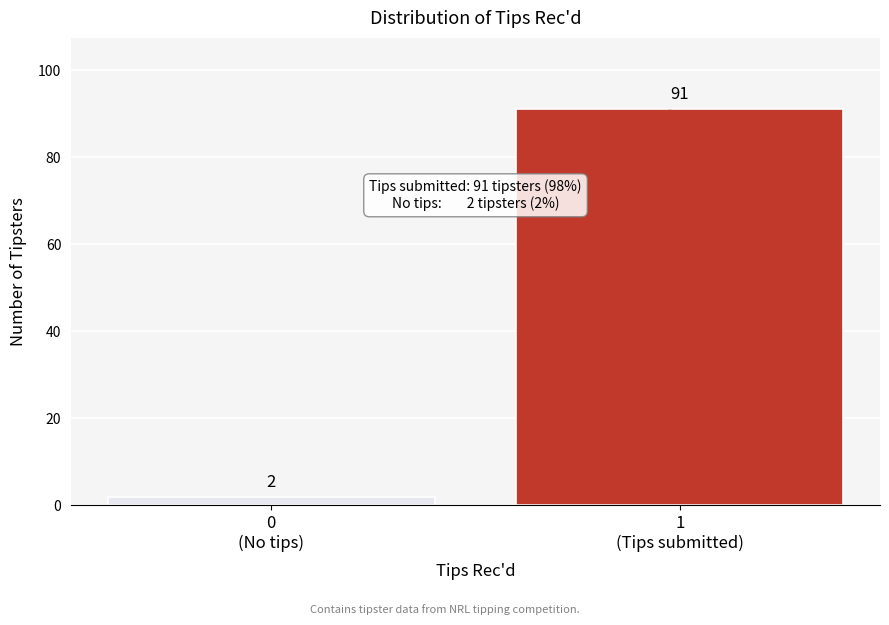

Reading left to right, transcribe all the data shown in this chart.

2	91